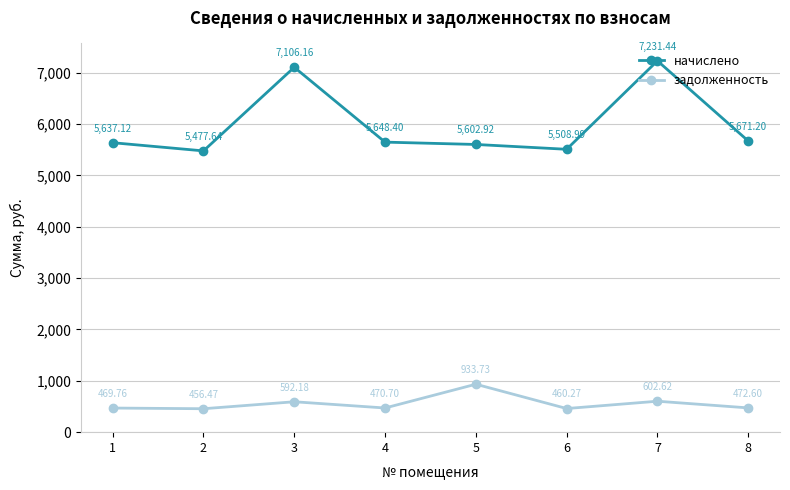

The value of задолженность at 2 is 456.5. True or false?

True